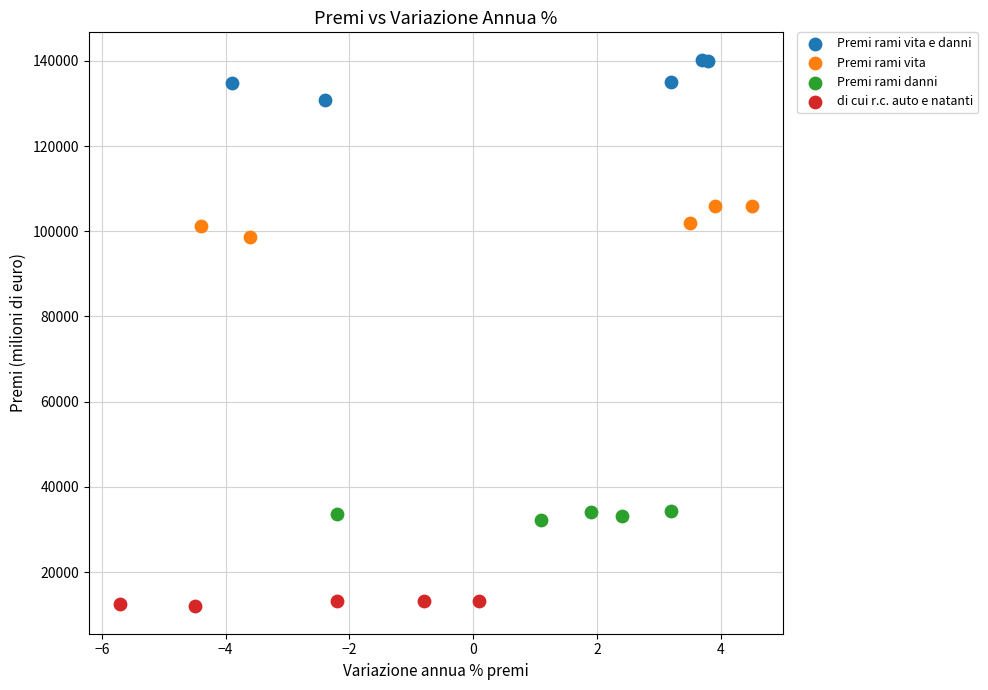

Which series reaches the minimum Y coordinate?

di cui r.c. auto e natanti